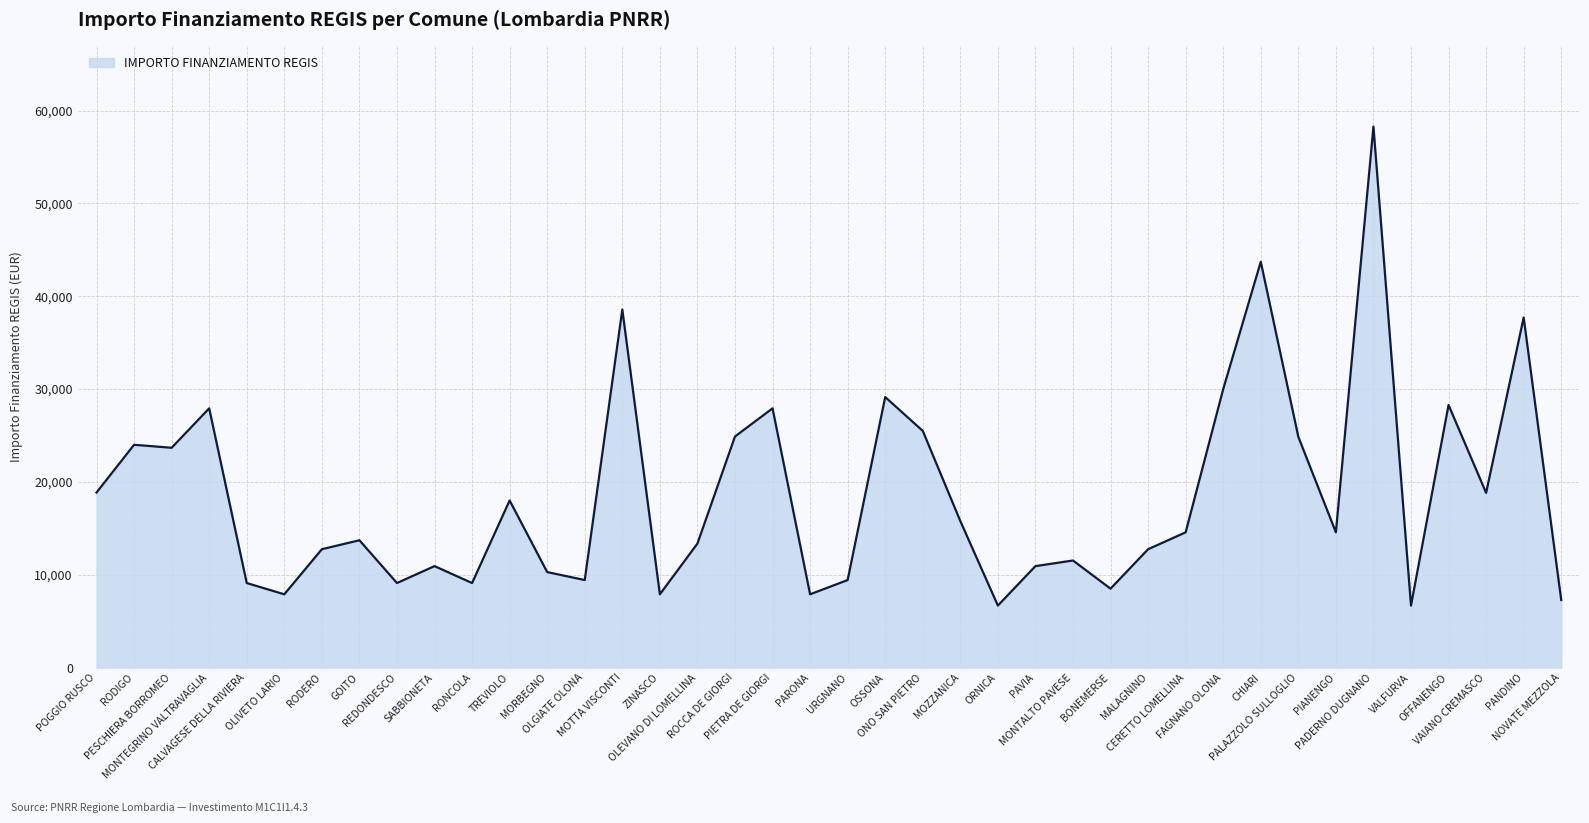

What position from the right is ONO SAN PIETRO?

18